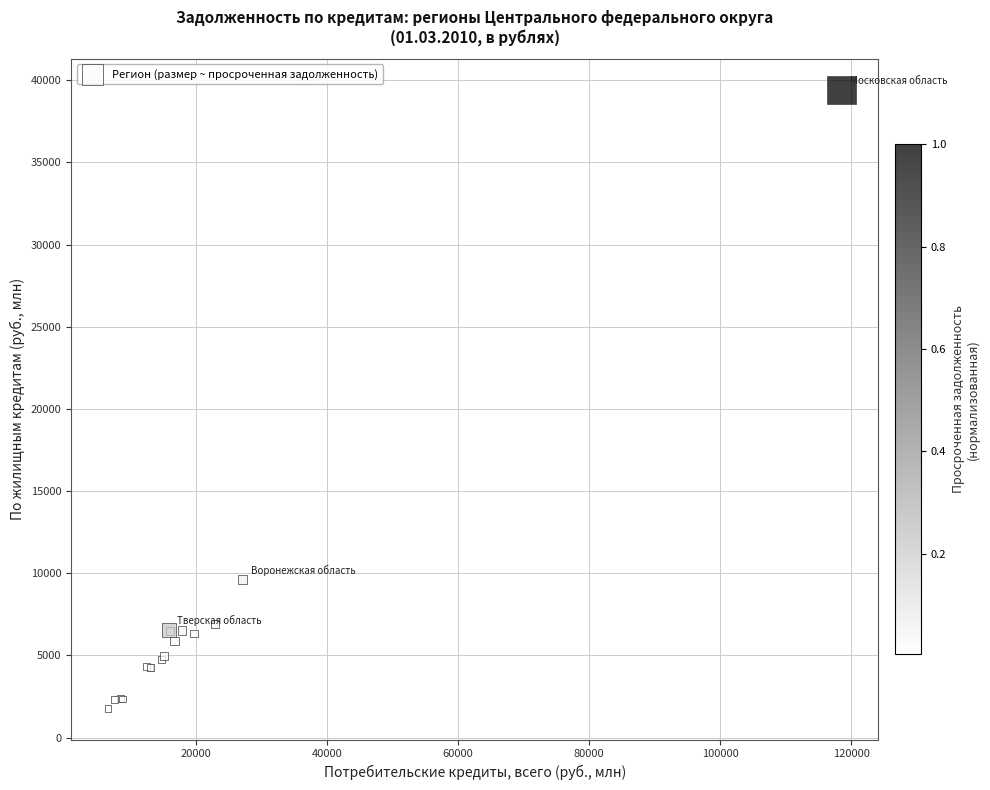

What Y value in the scatter plot is closest to 20592?

9621